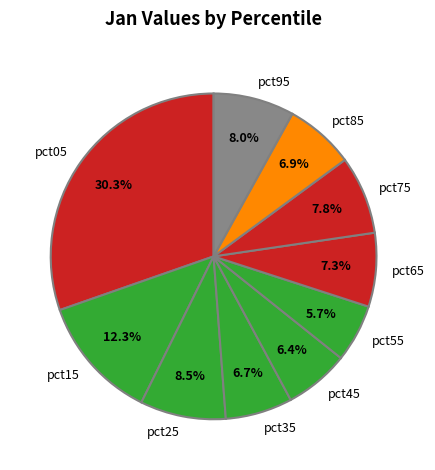

Count the number of slices in the pie.

10